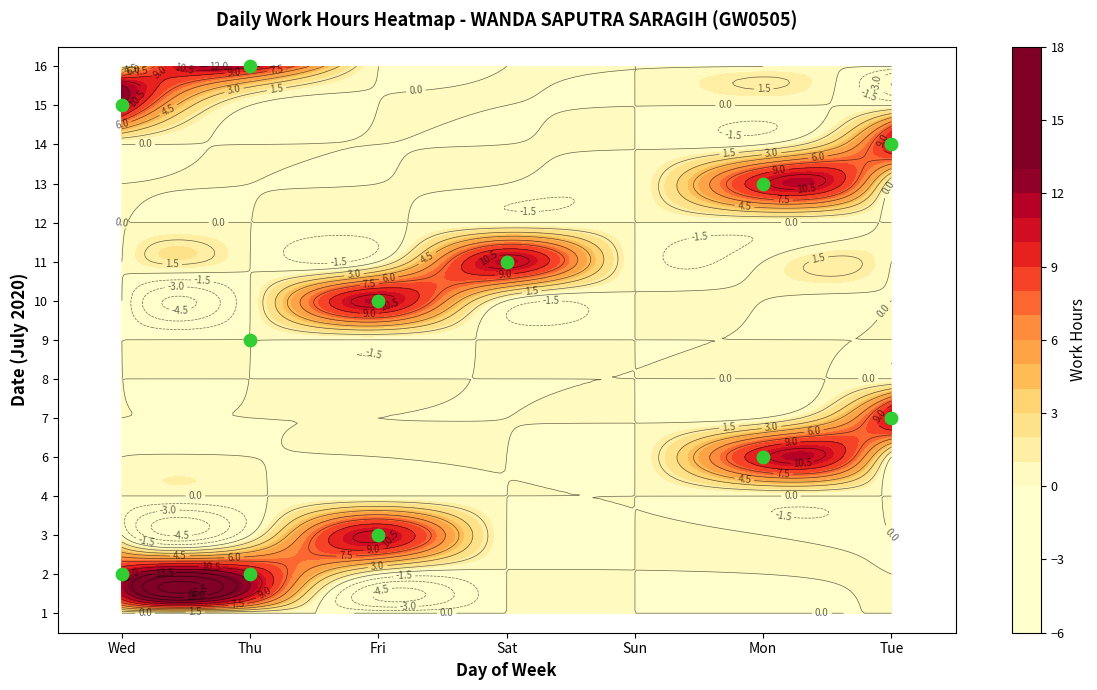

What is the spread (max minus min) of values at Tue?

11.0